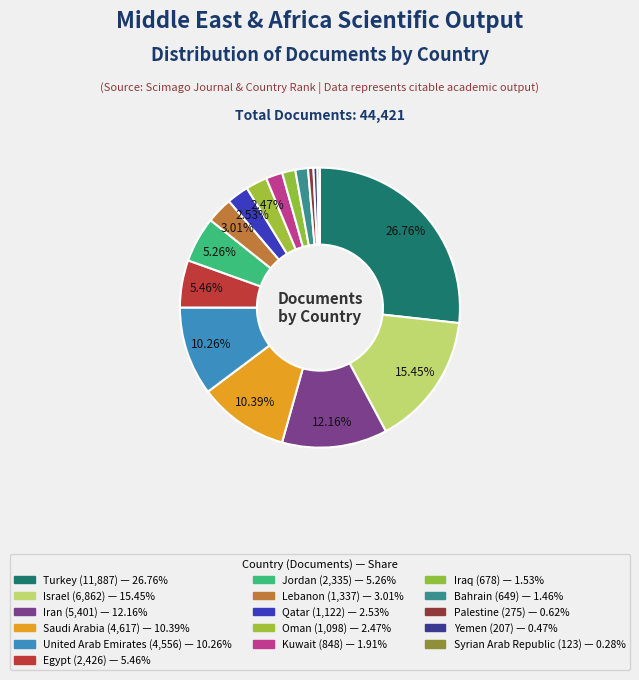

Combined, do Lebanon and Syrian Arab Republic account for over 50%?

No